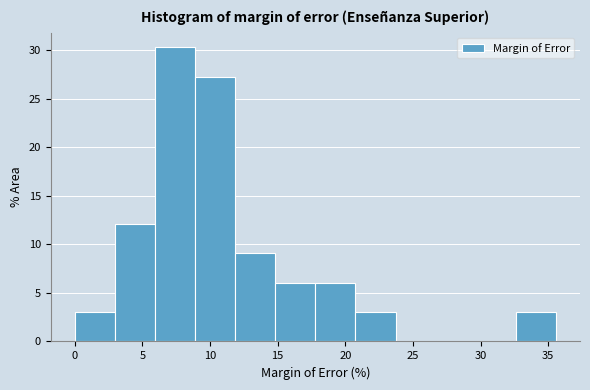

Which range on the x-axis has the tallest bar?

6.0 to 9.0